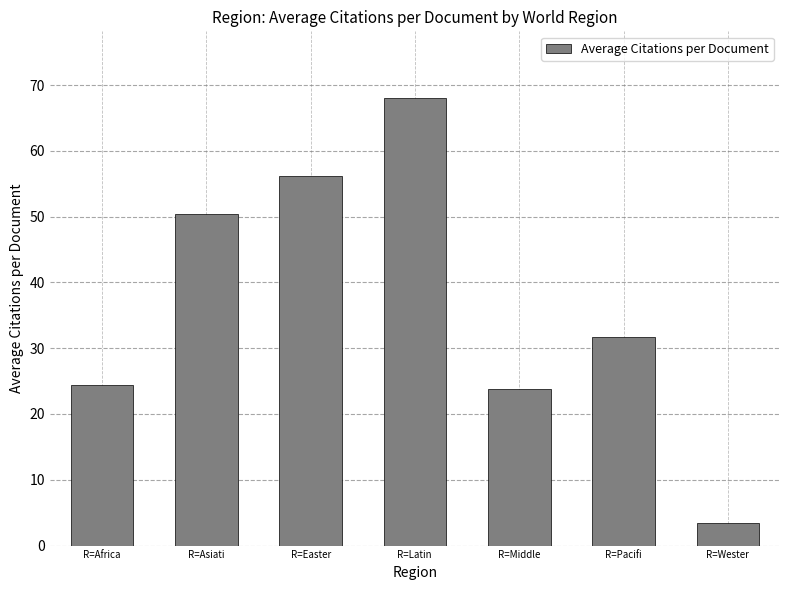

The value at R=Asiati is 74.9. True or false?

False